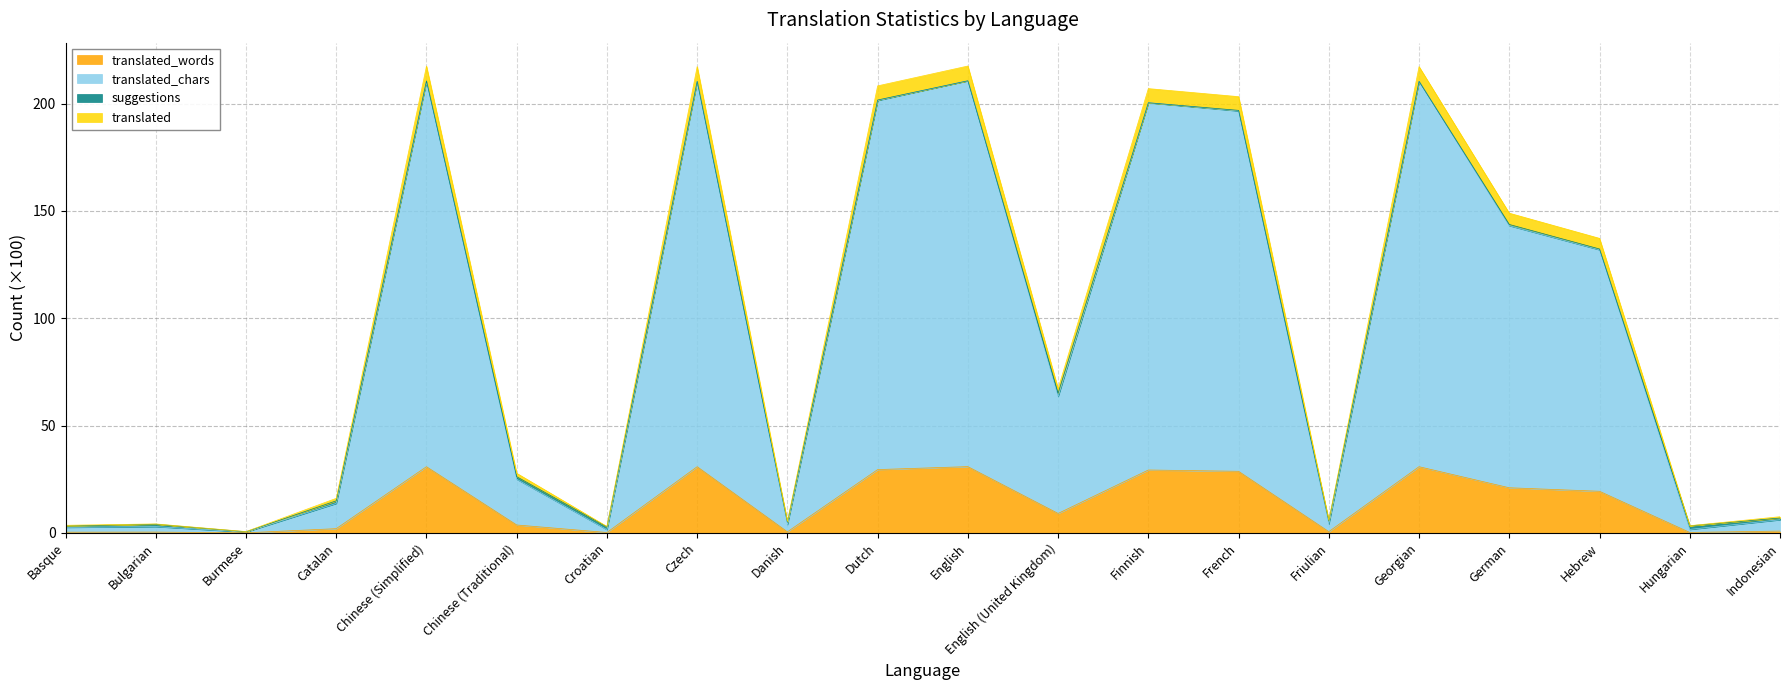

What is the label of the 2nd point from the right?

Hungarian